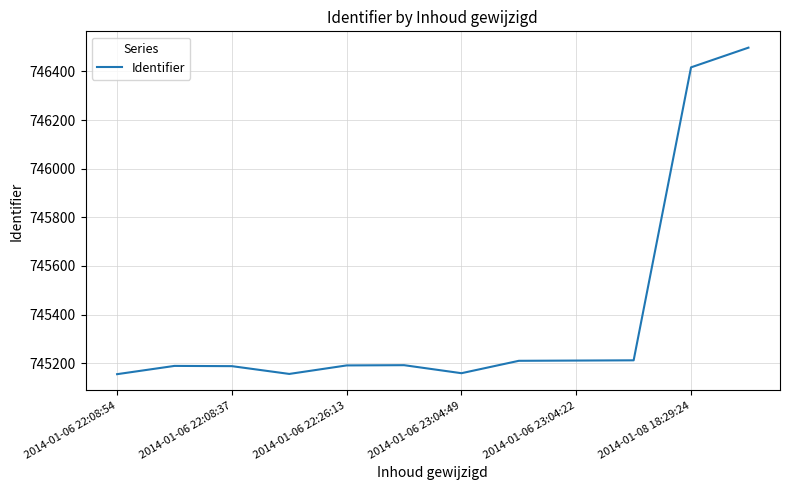

What is the minimum value shown in the chart?

745155